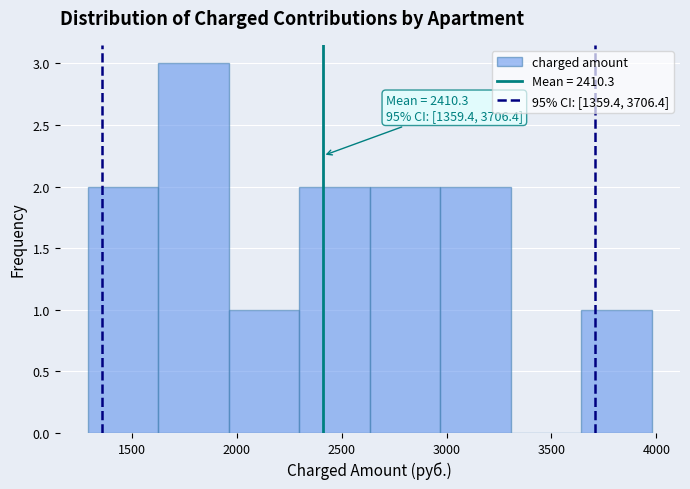

Over which range of the x-axis is the bar tallest?

1650 to 1950